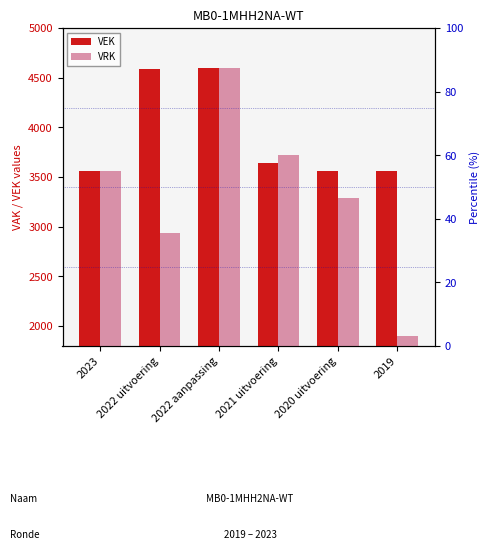

Which category has the highest value across all series?

2022 aanpassing